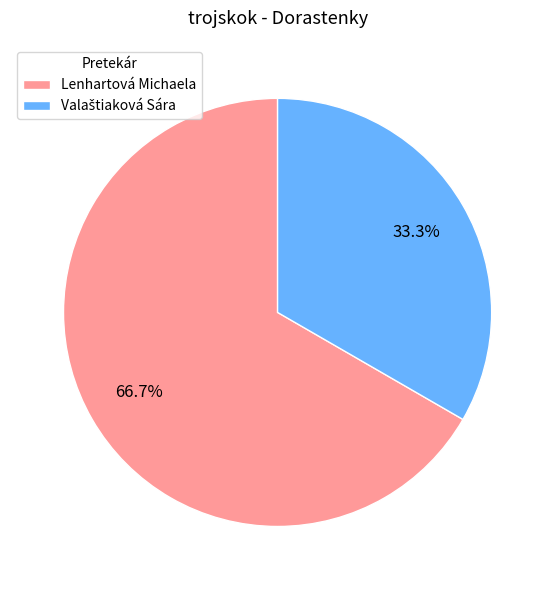

Which slice is the largest?

Lenhartová Michaela